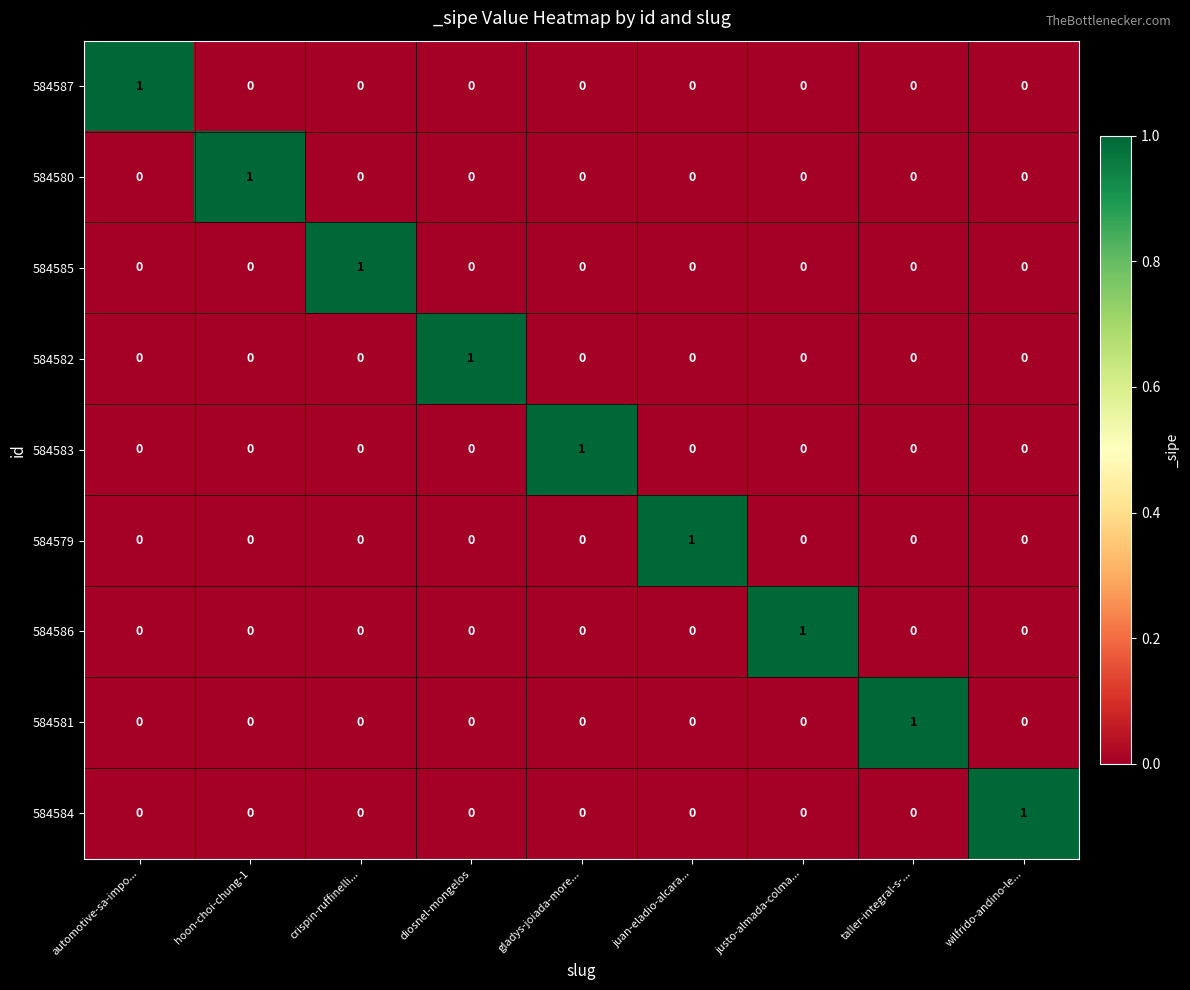

How many series are shown in this chart?

9